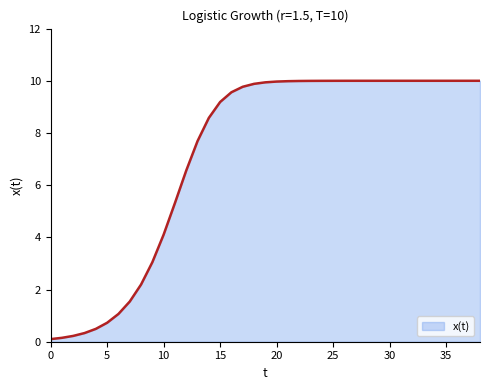

What is the maximum value shown in the chart?

10.0